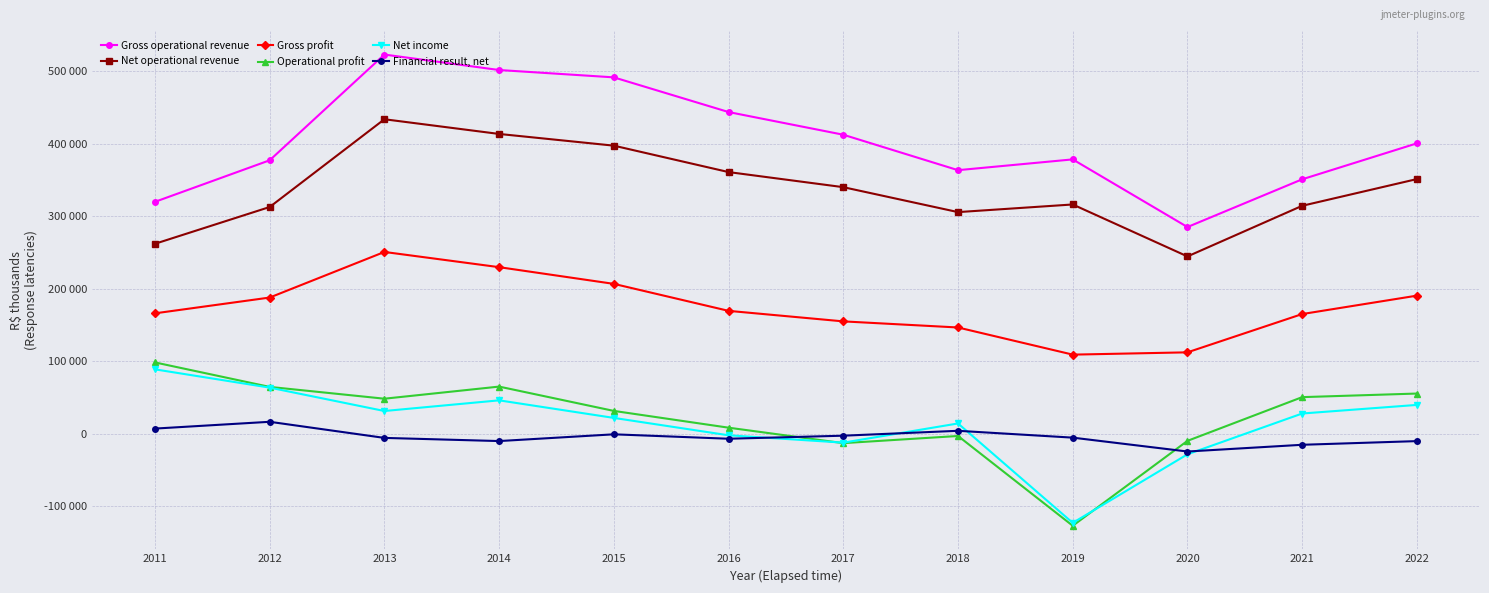

Where is the first local minimum for Gross operational revenue?

2018